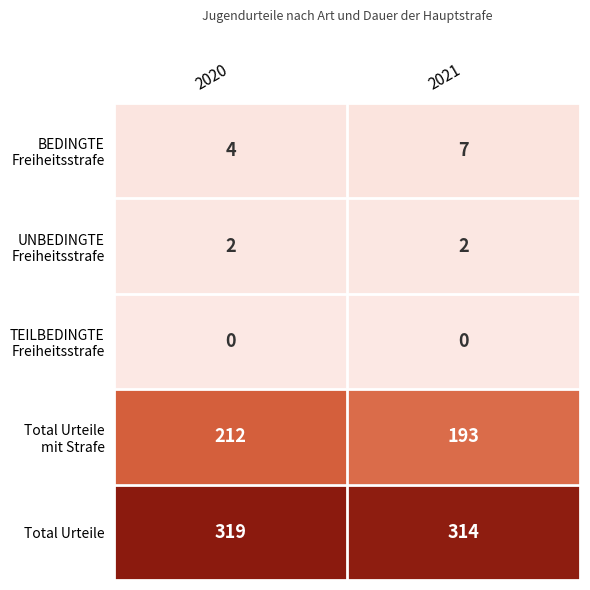

What is the sum of all Total Urteile values?

633